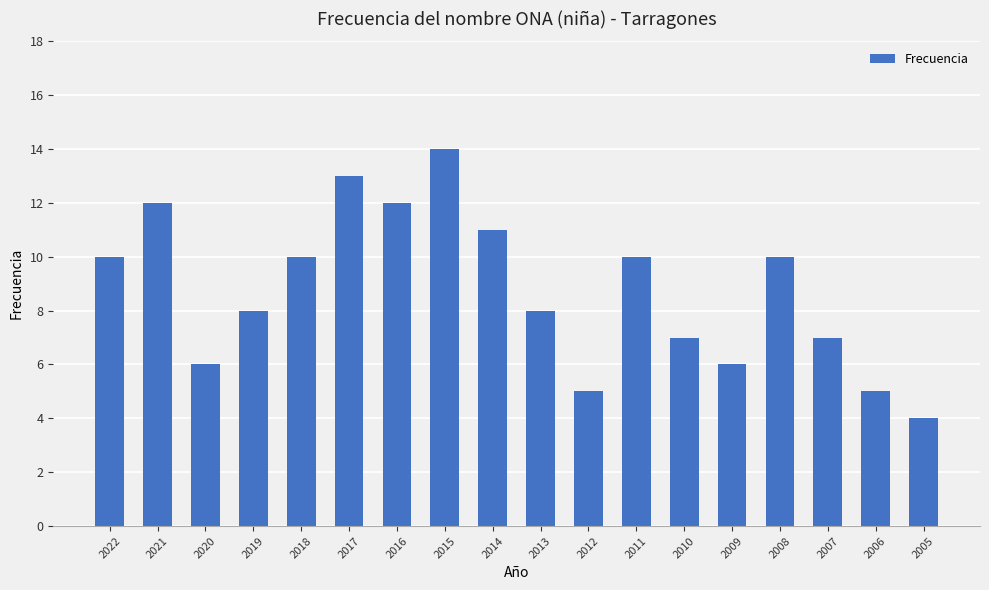

True or false: the data shows 7 at 2010.

True